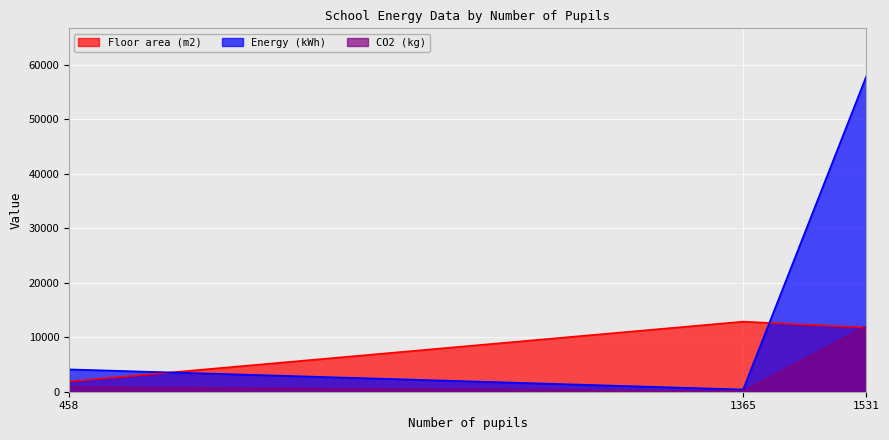

How many values in the CO2 (kg) series are below 870?

1